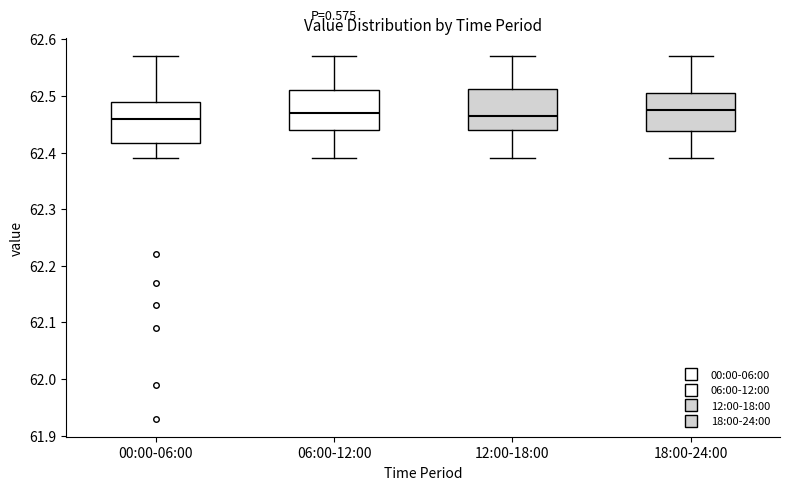

Where is the upper edge of the box for 00:00-06:00 on the y-axis? The values are not printed on the chart, so give them approximately, as read against the axis.

62.49